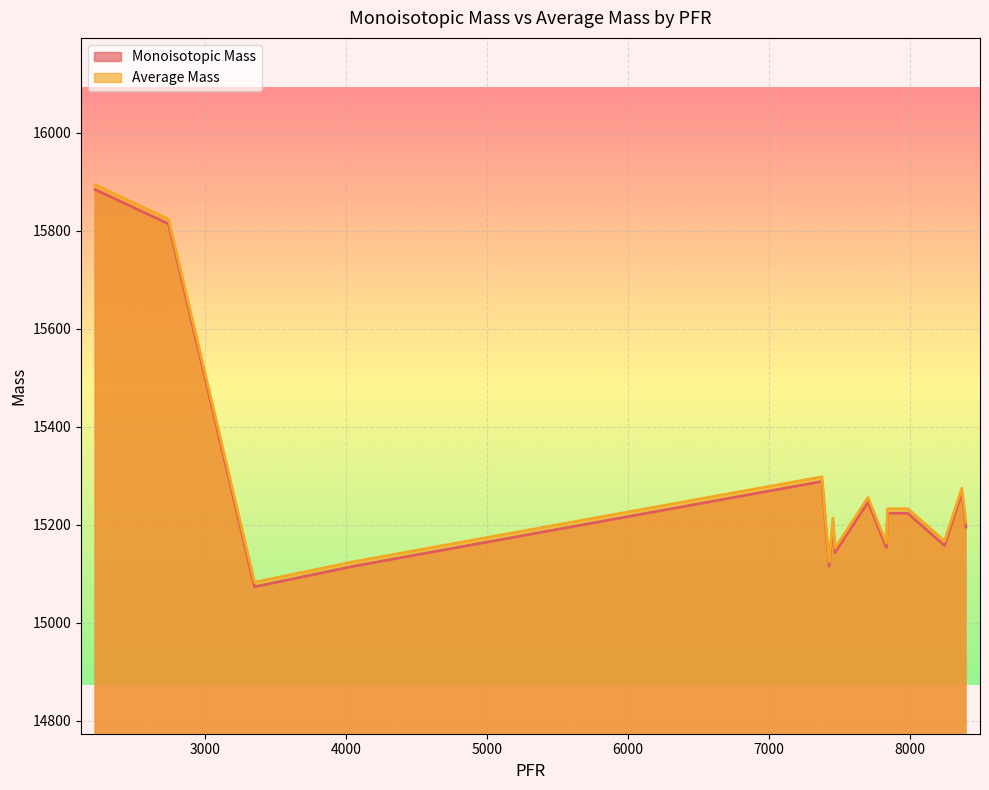

What is the minimum value for Average Mass?

15082.5